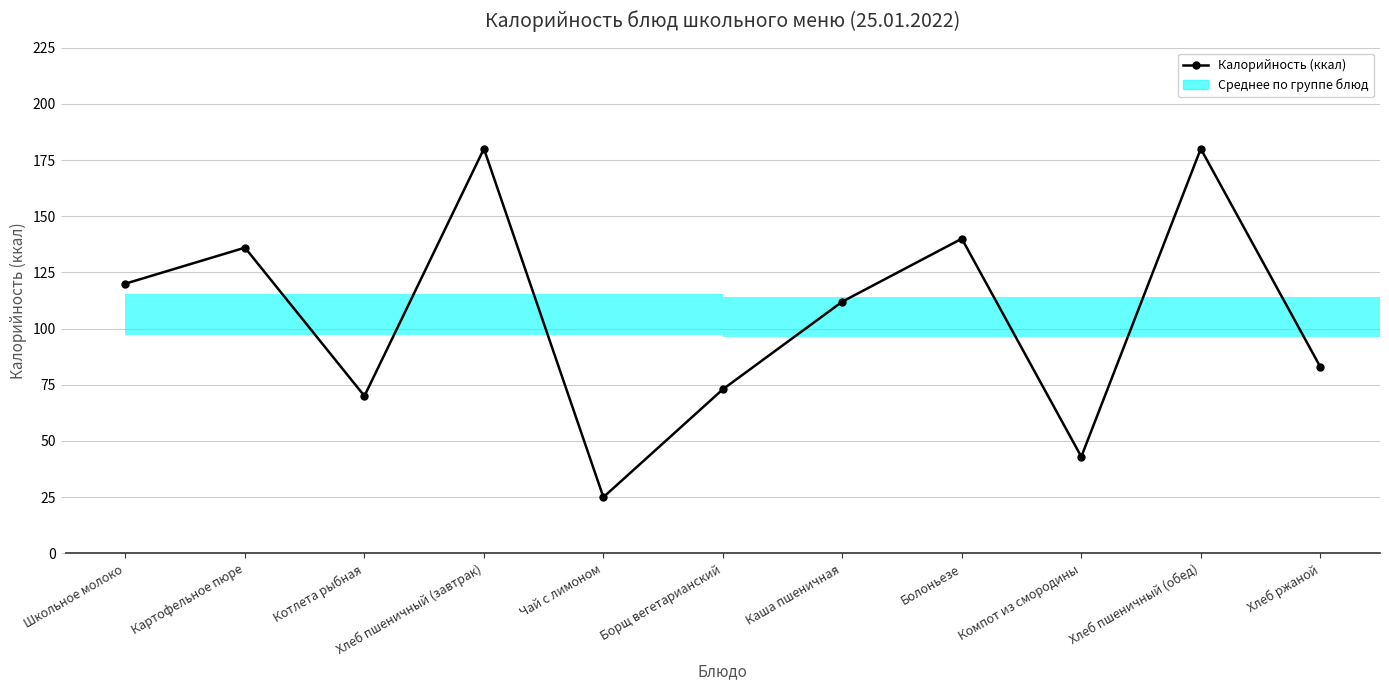

What is the difference between the values at Чай с лимоном and Болоньезе?

115